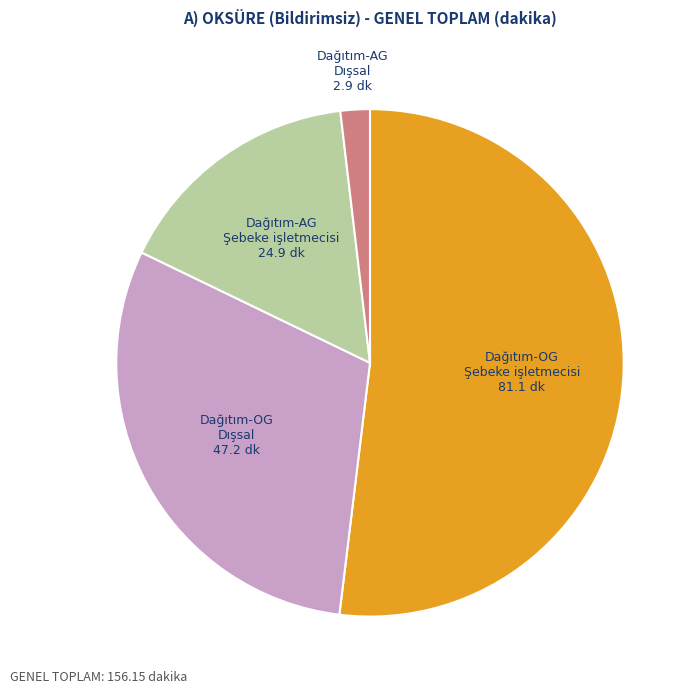

Count the number of slices in the pie.

4